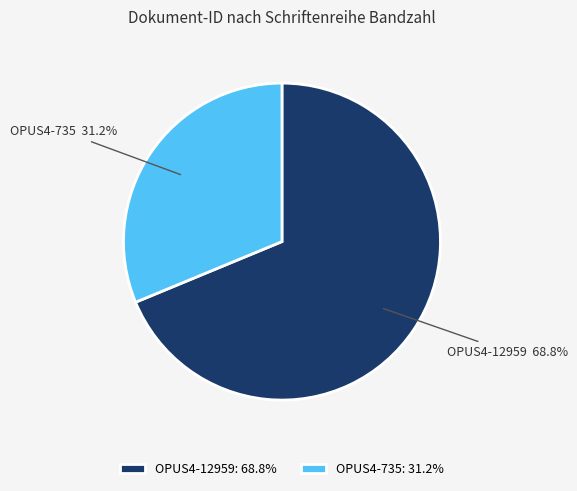

Approximately how many times larger is the value at OPUS4-735 compared to OPUS4-12959?

0.5